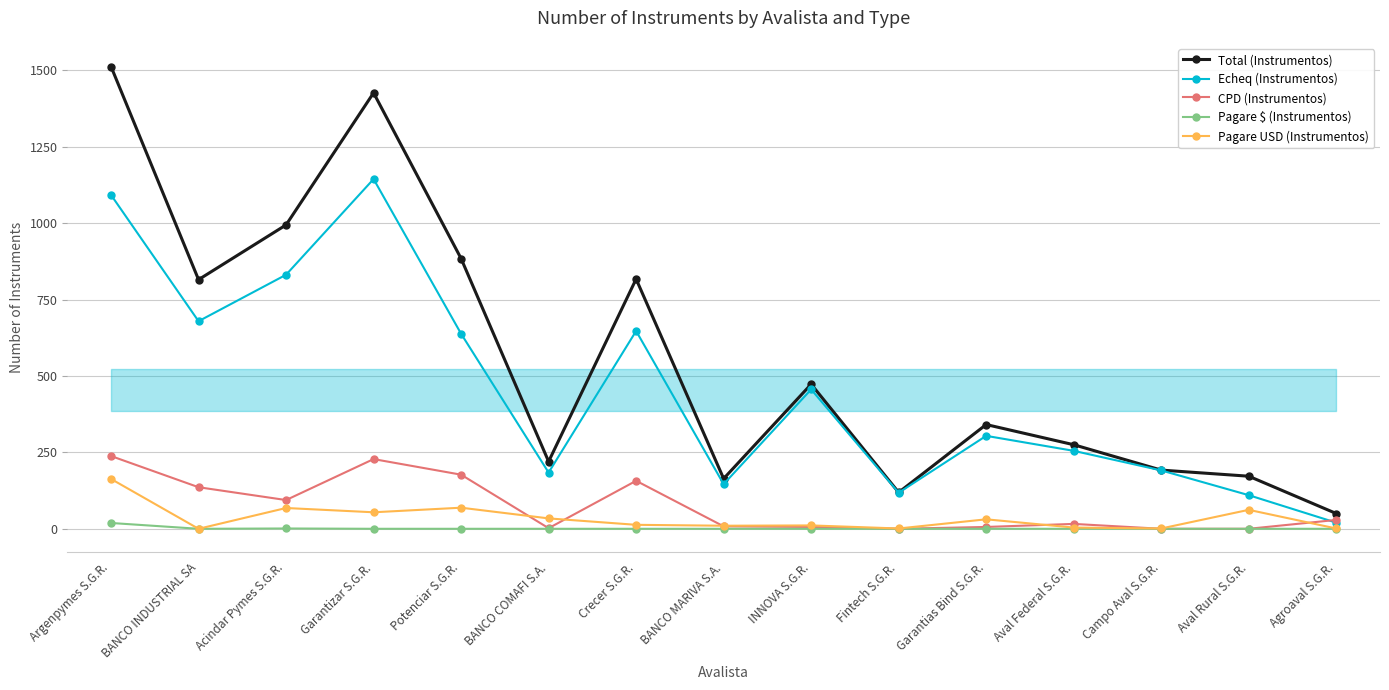

Count the number of data series in this chart.

5